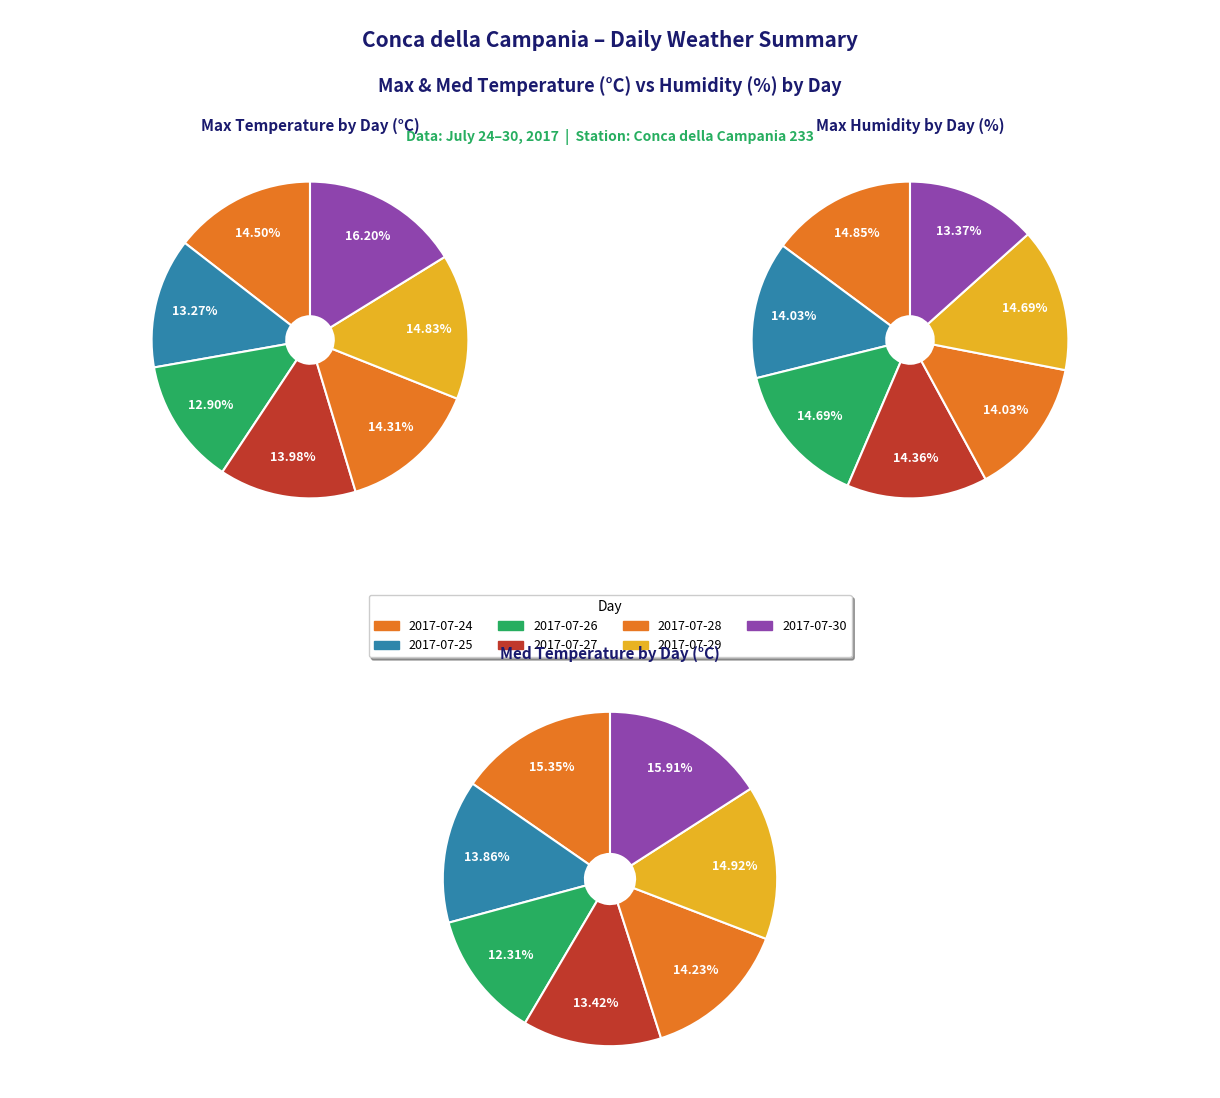

Between 2017-07-28 and 2017-07-24, which is larger?

2017-07-24